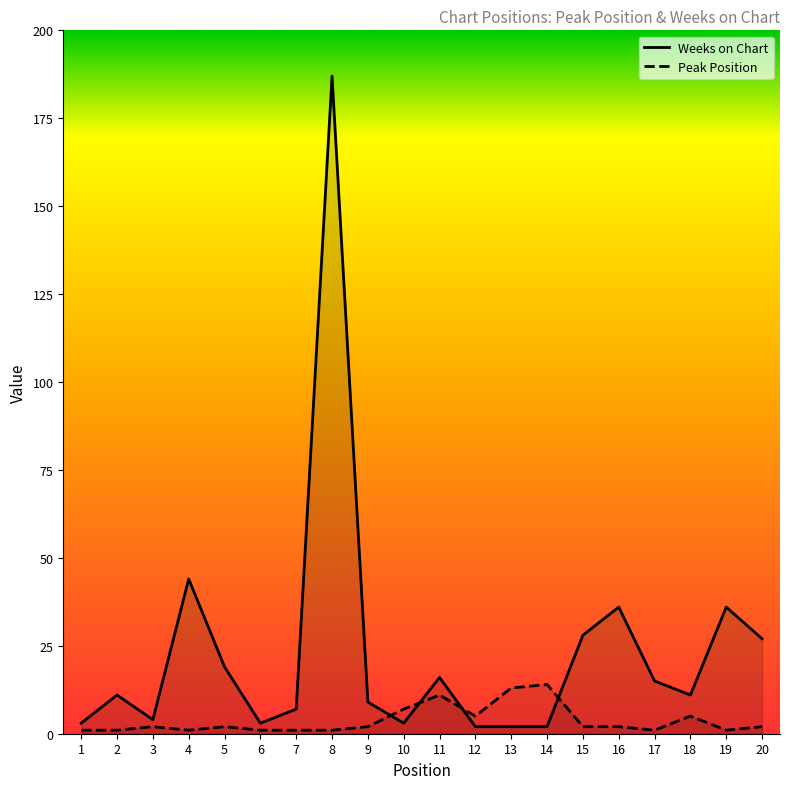

What are all the series names shown in the legend?

Weeks on Chart, Peak Position